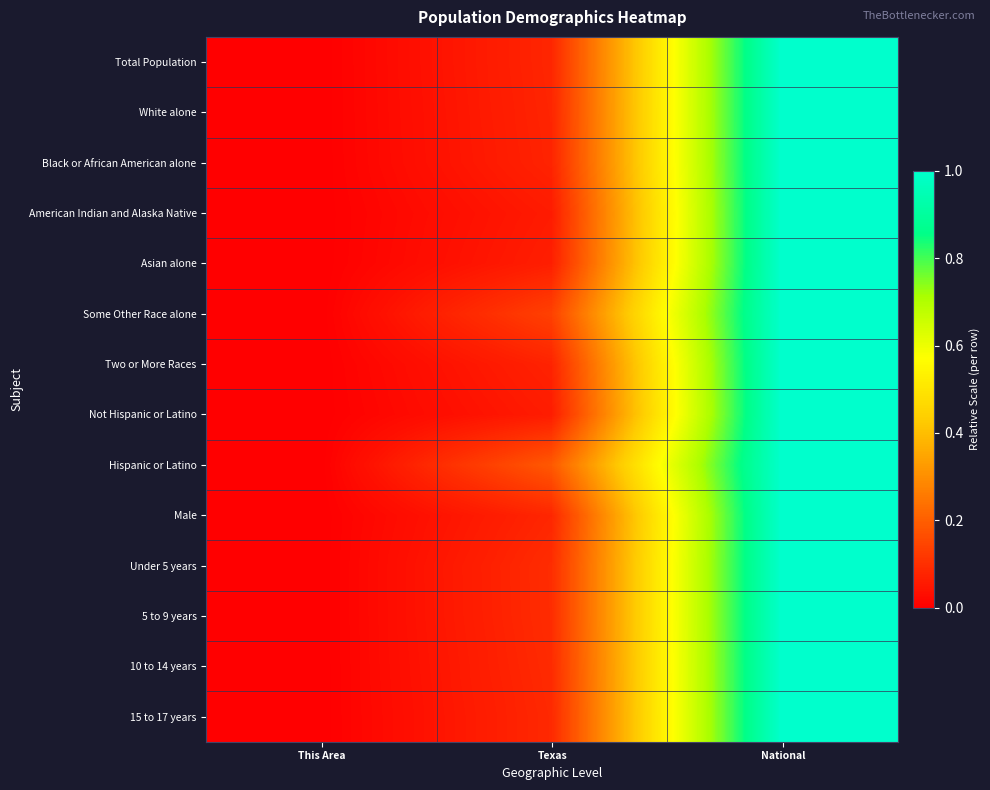

Which series has the widest spread of values?

Total Population